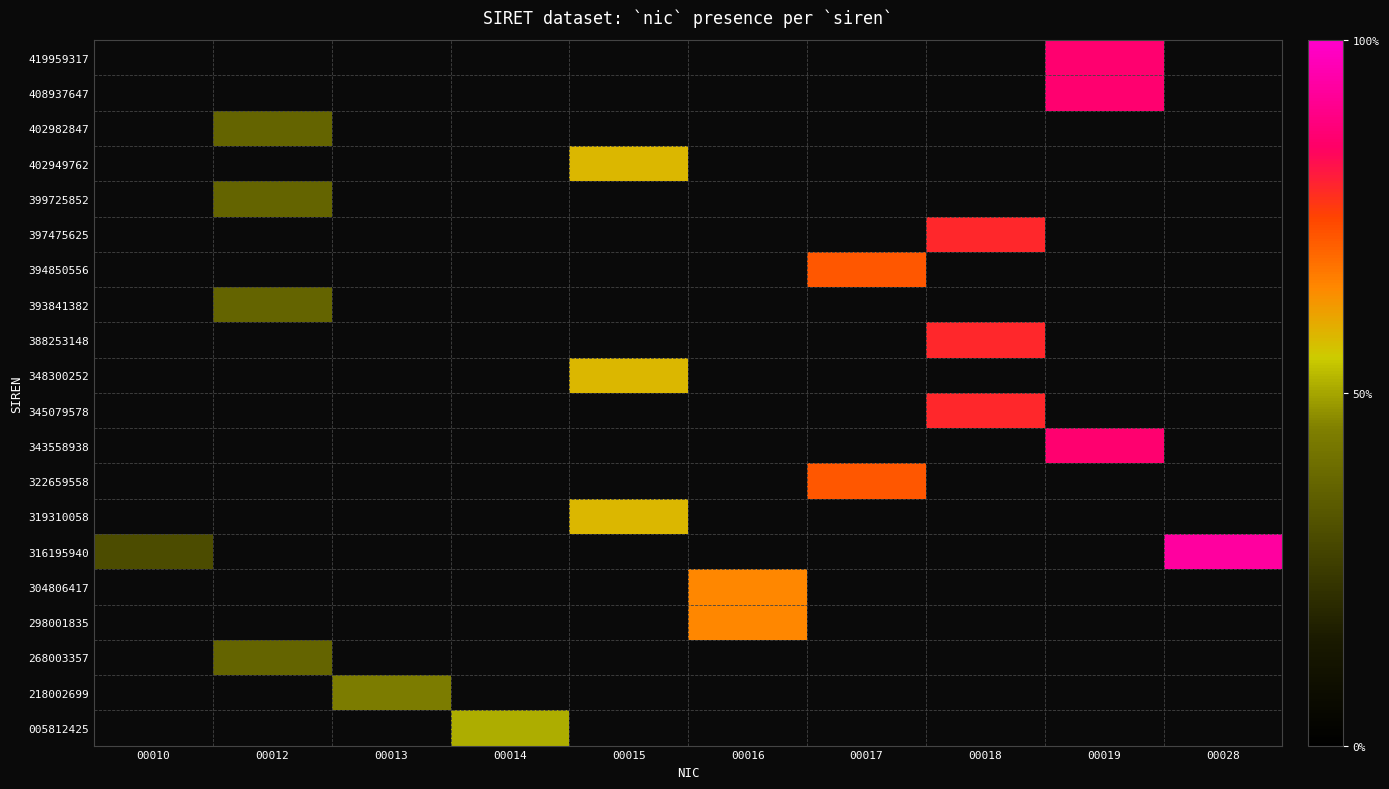

At which category does the chart reach its minimum across all series?

00010